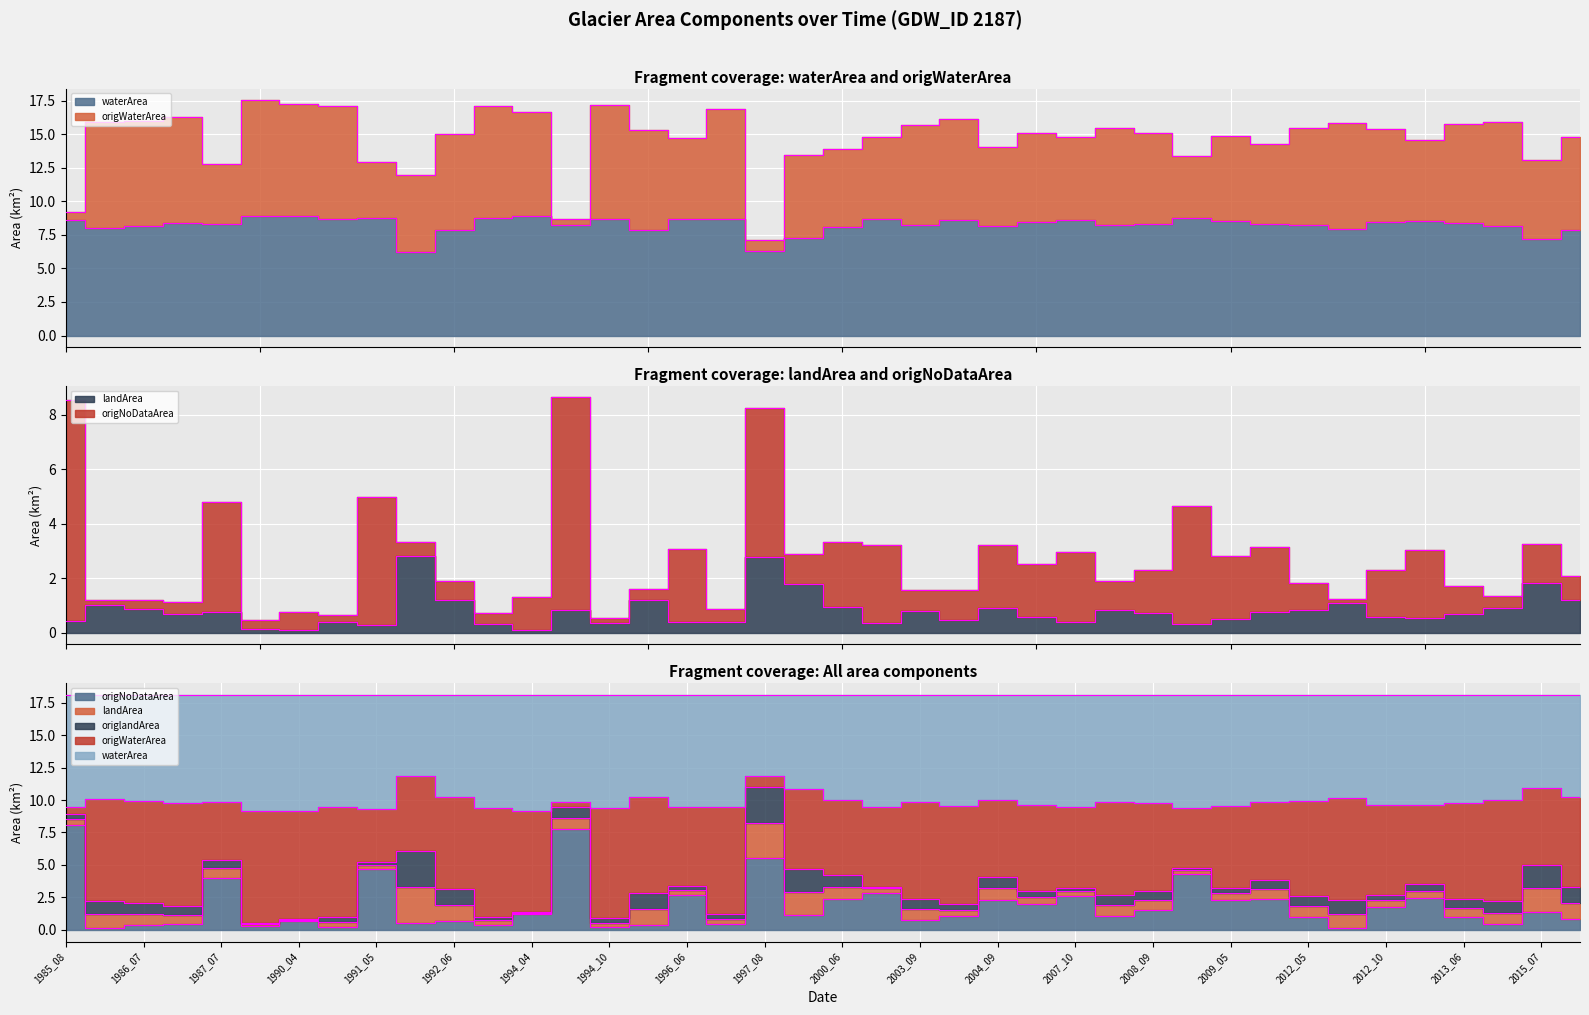

Which label corresponds to the largest value in the chart?

1991_10